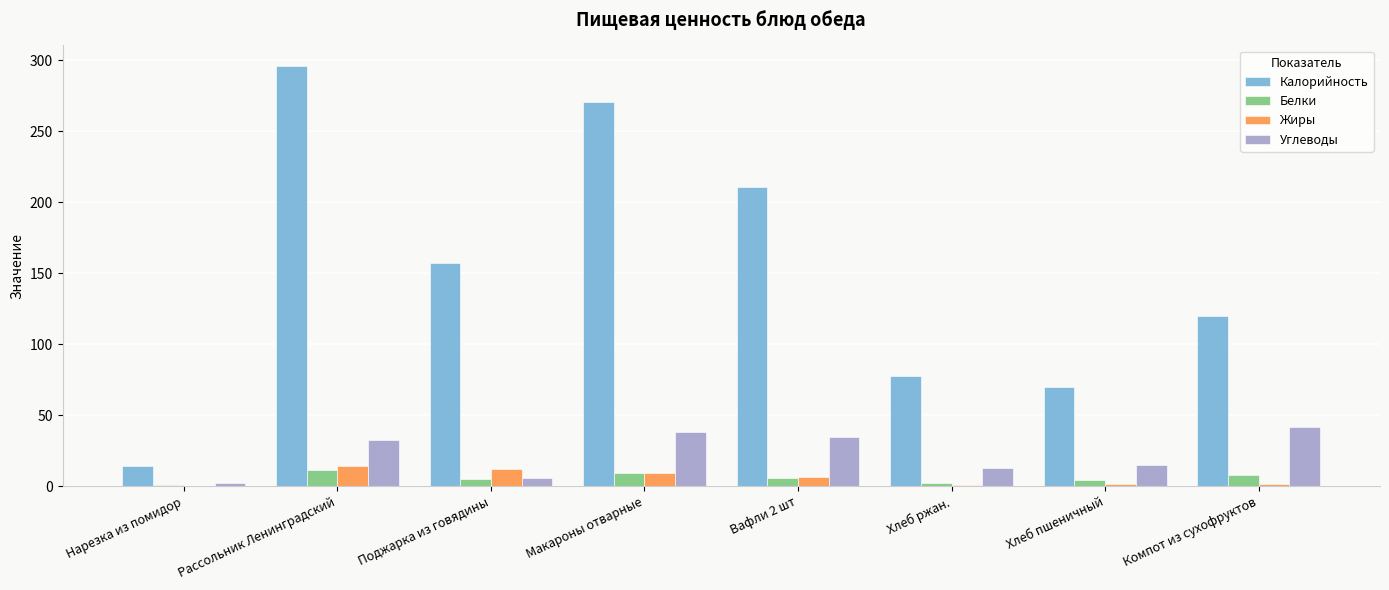

Between Рассольник Ленинградский and Хлеб пшеничный, which series saw the biggest shift?

Калорийность